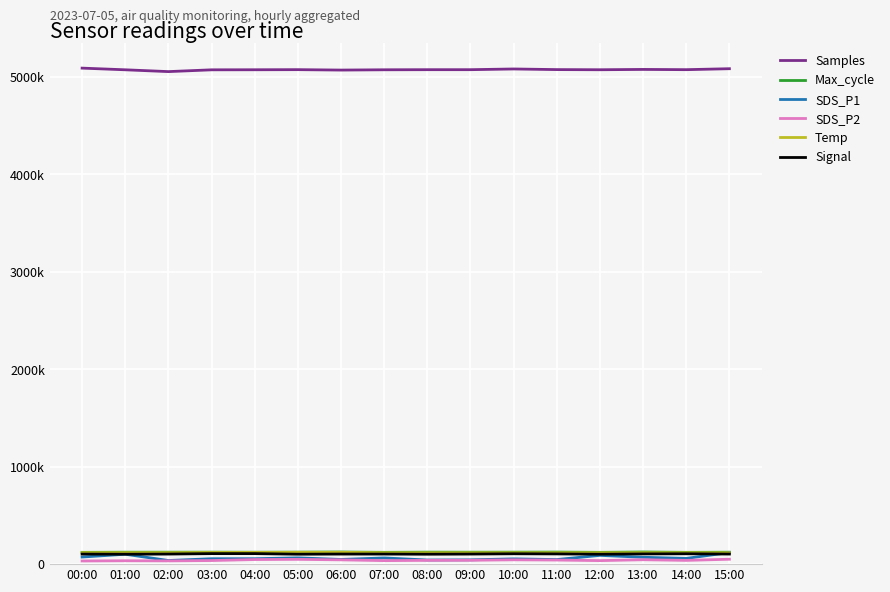

Does the chart have visible grid lines?

Yes